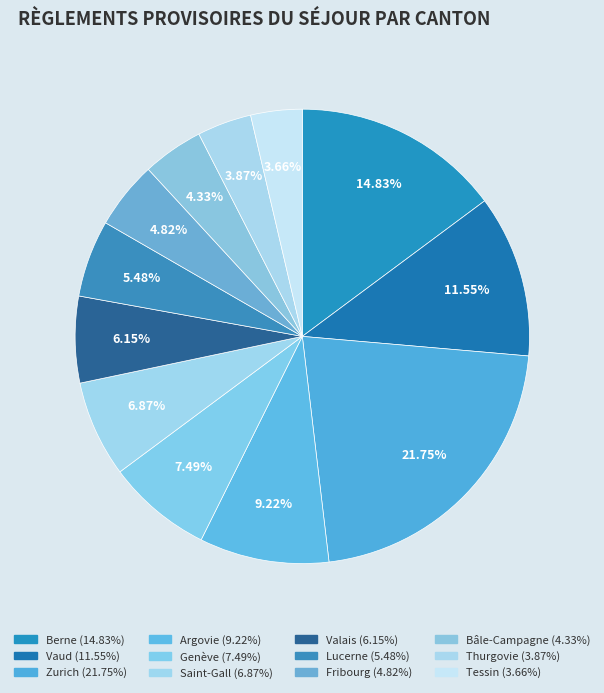

To the nearest percent, what is the average slice percentage?

8%